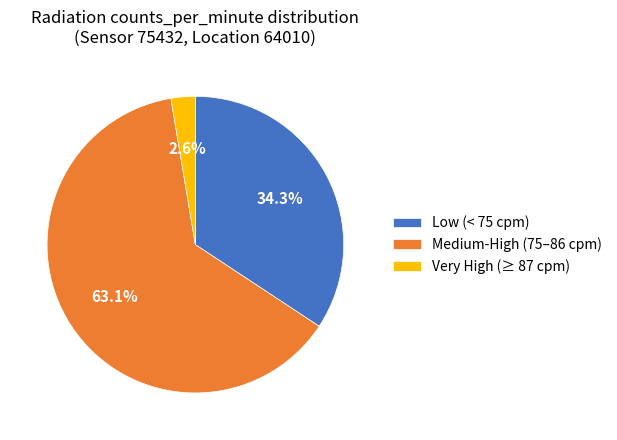

Approximately how many times larger is the value at Medium-High (75–86 cpm) compared to Low (< 75 cpm)?

1.8